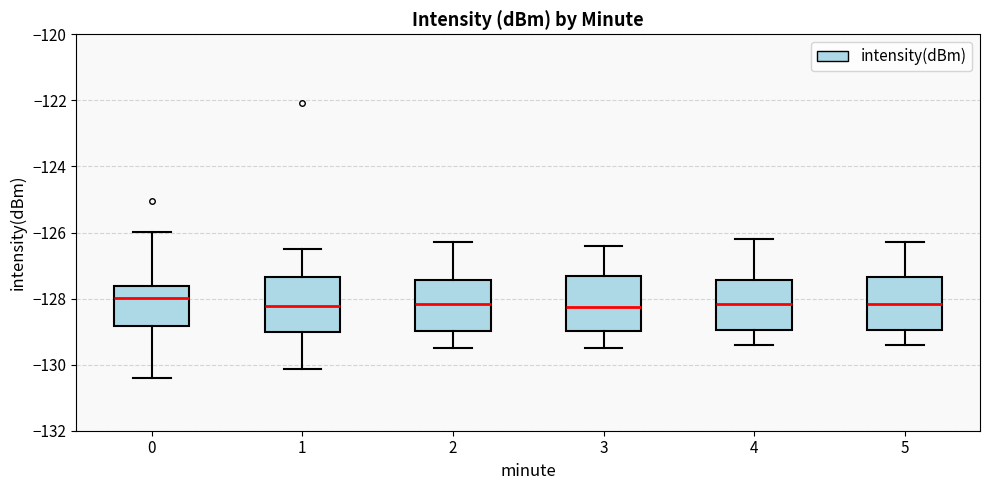

Reading left to right, read every box against the y-axis: the position of its median line, the range the box covers, and the ends of its whiskers. The values are not printed on the chart, so give them approximately, as read against the axis.

0: median -128.0, box -128.8 to -127.6, whiskers -130.4 to -126.0
1: median -128.2, box -129.0 to -127.4, whiskers -130.2 to -126.4
2: median -128.2, box -129.0 to -127.4, whiskers -129.4 to -126.2
3: median -128.2, box -129.0 to -127.4, whiskers -129.4 to -126.4
4: median -128.2, box -129.0 to -127.4, whiskers -129.4 to -126.2
5: median -128.2, box -129.0 to -127.4, whiskers -129.4 to -126.2